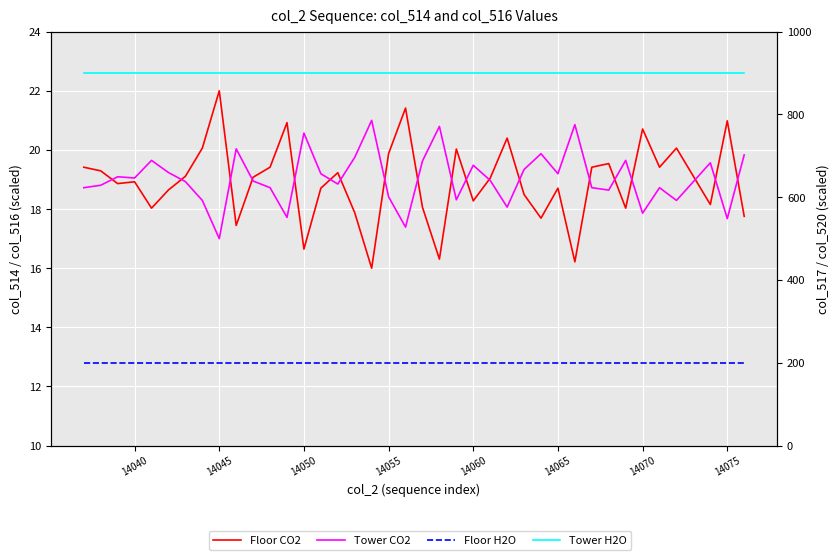

True or false: Tower CO2 has more than 0 points higher than both neighbors.

True